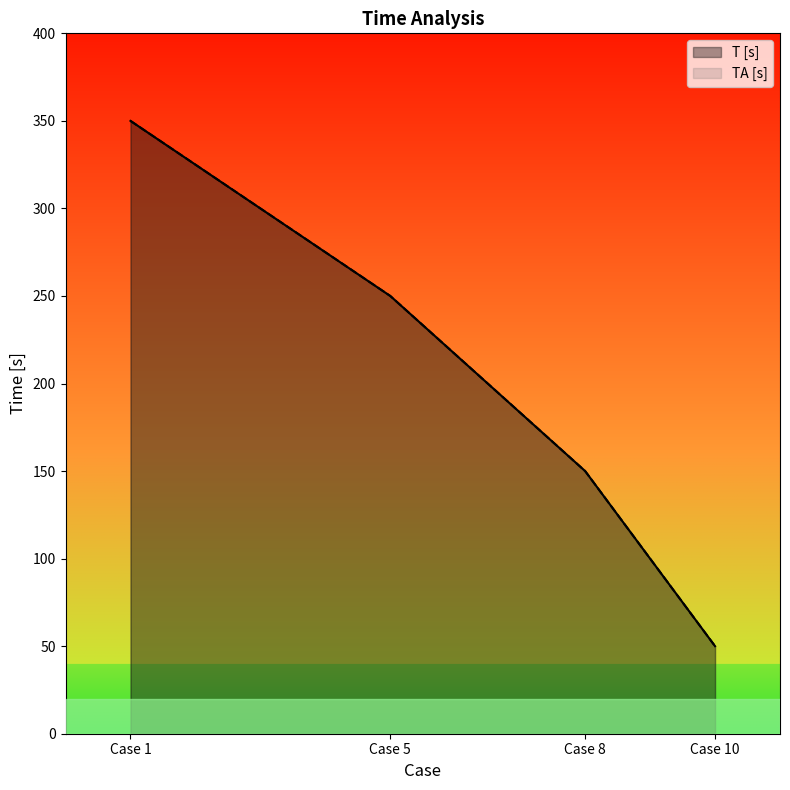

At how many categories does at least one series exceed 331?

1